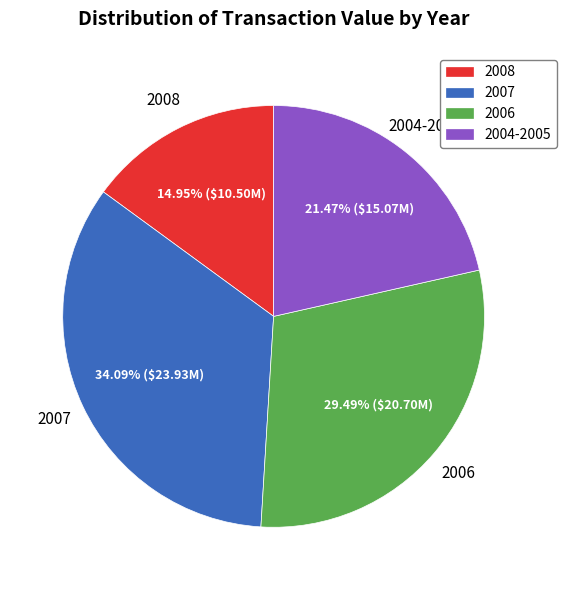

Which slice is the largest?

2007